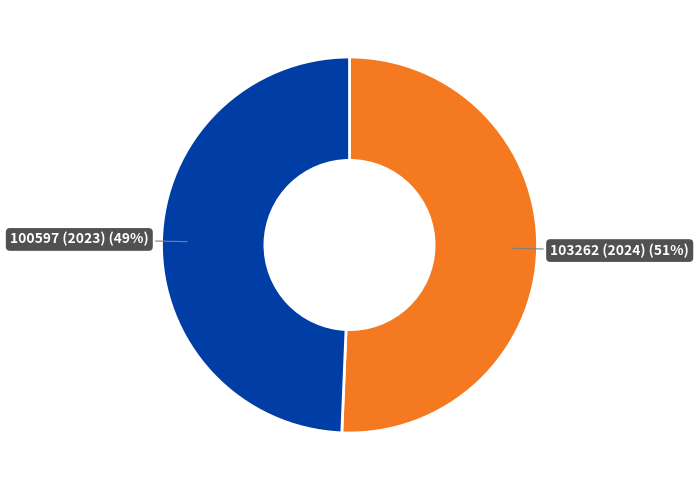

To the nearest percent, what is the average slice percentage?

50%